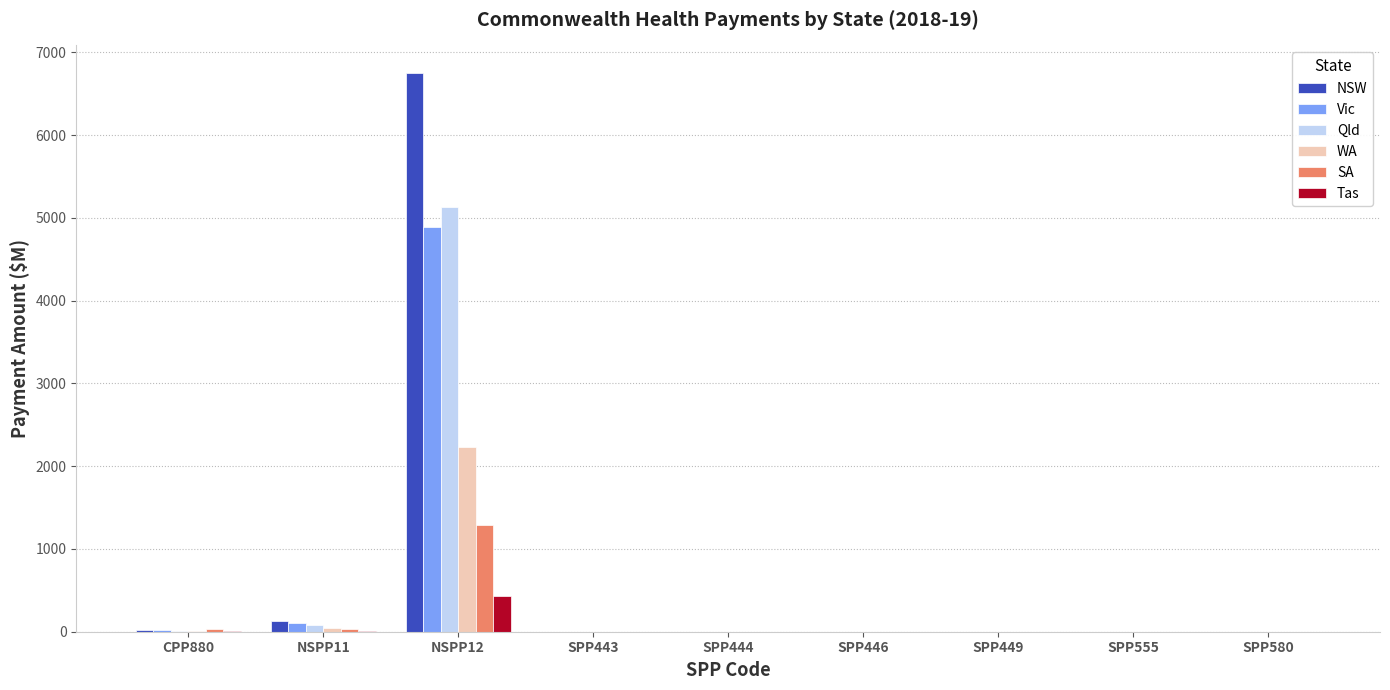

How many values in the WA series exceed 1?

5